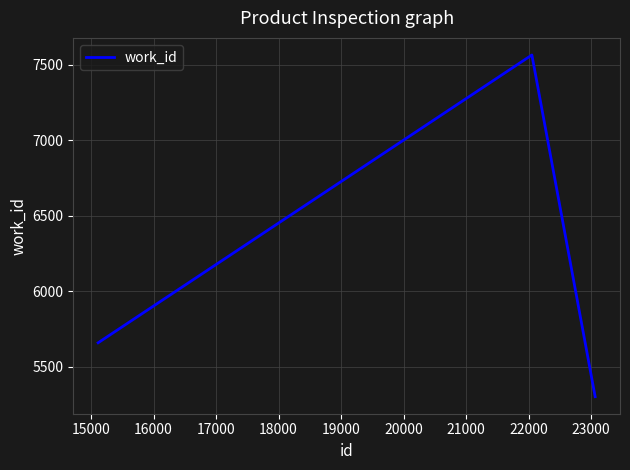

What is the sum of all values?

18525